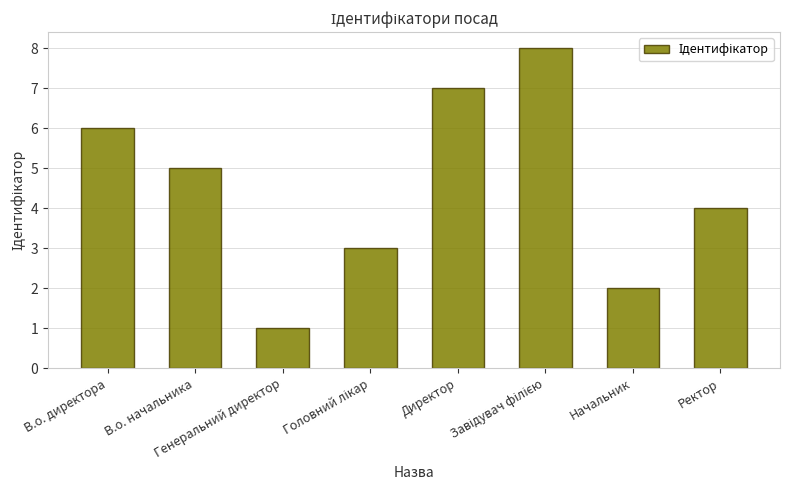

What is the difference between the maximum and second lowest values?

6